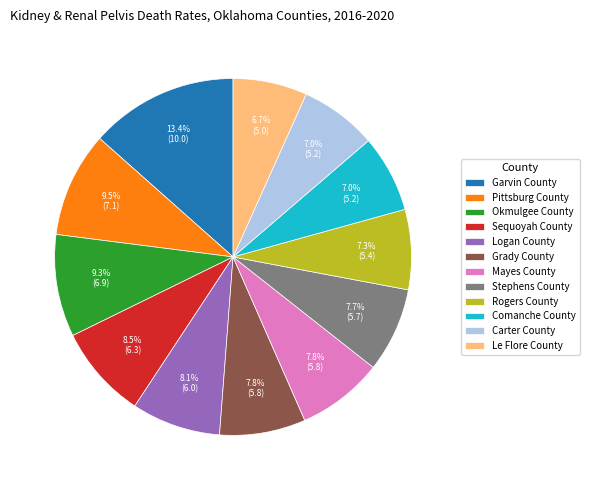

To the nearest percent, what portion does Stephens County represent?

8%